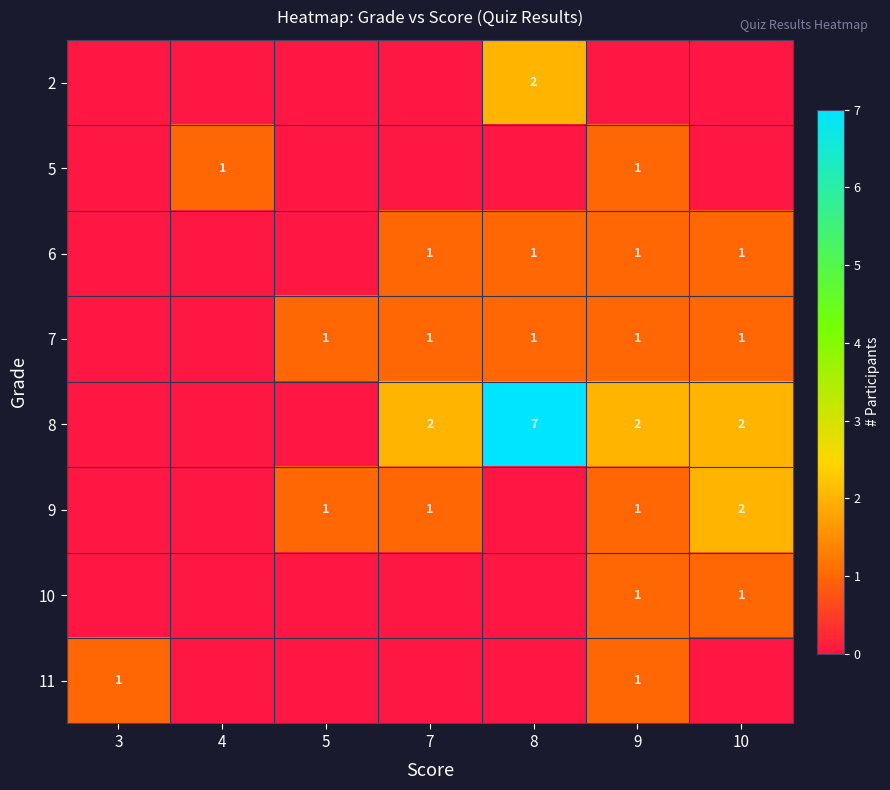

Is the value of 9 at 9 greater than the value of 8 at 10?

No